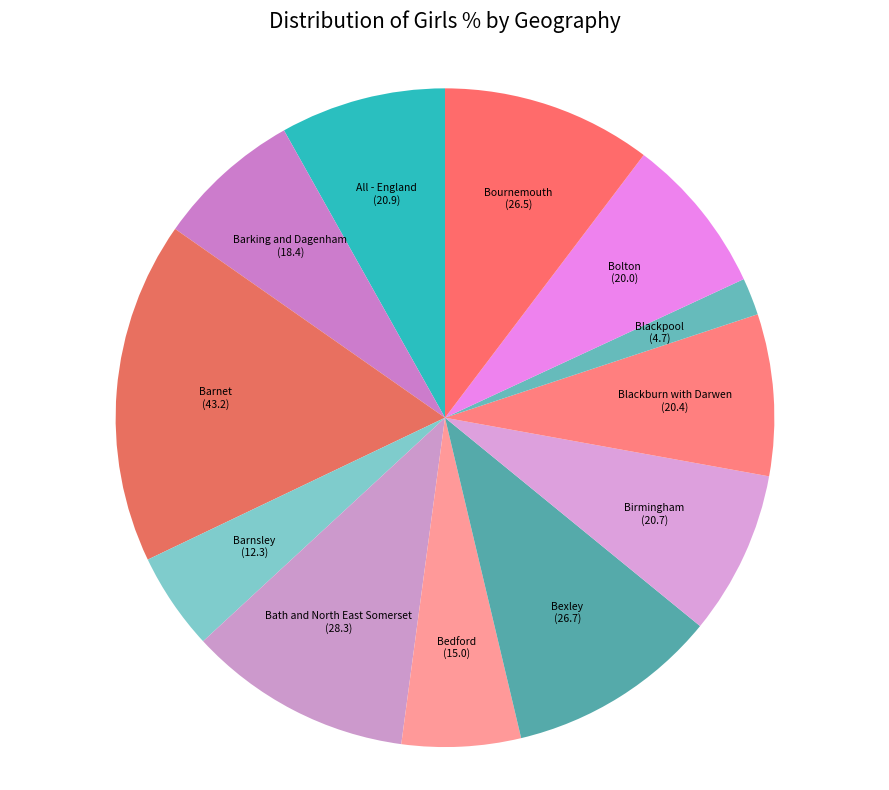

Does any single category account for the majority?

No